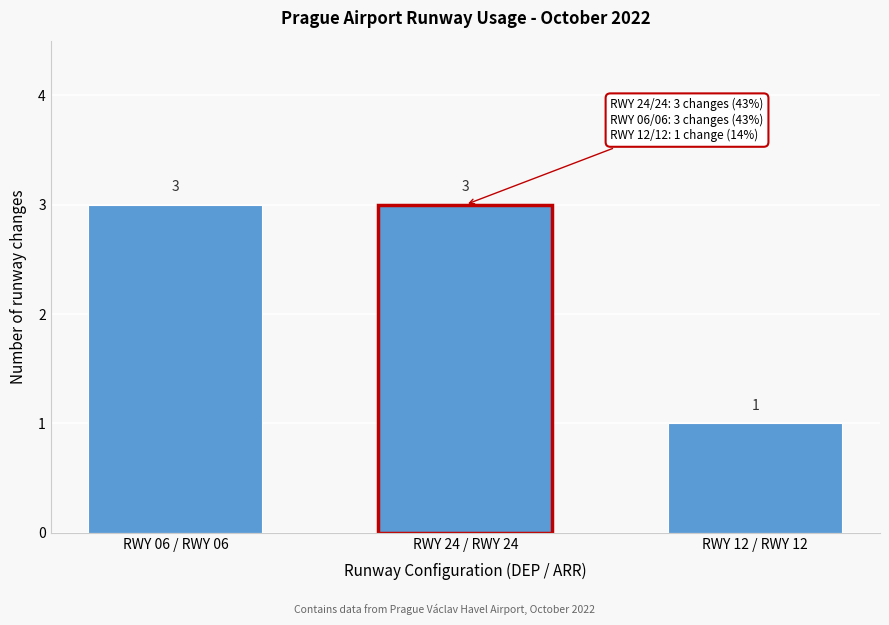

Reading left to right, what are all the values shown in this chart?

RWY 06 / RWY 06=3	RWY 24 / RWY 24=3	RWY 12 / RWY 12=1